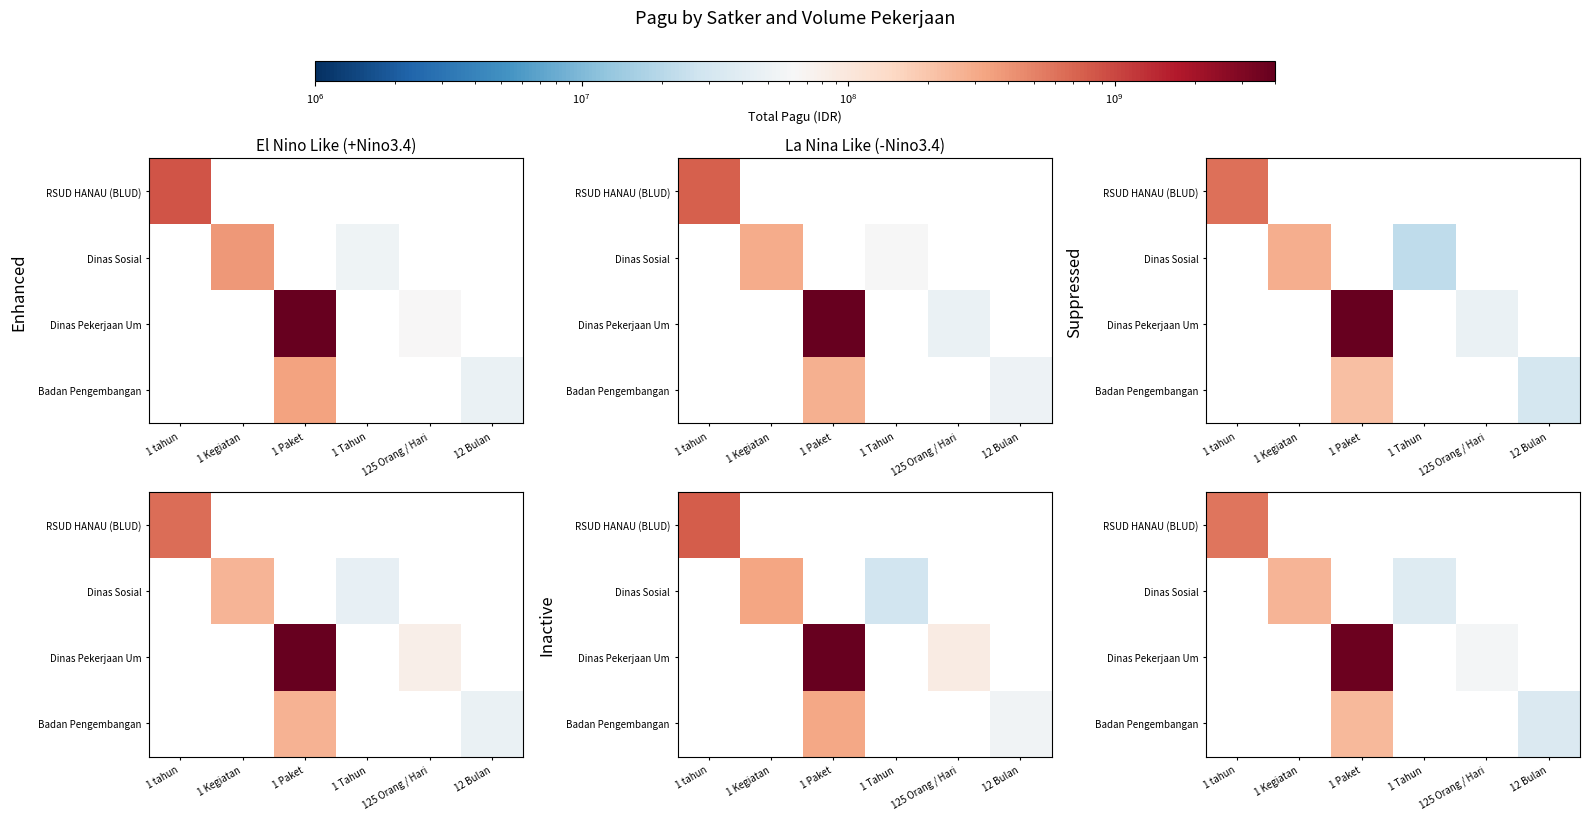

At how many categories does at least one series exceed 141391094?

3